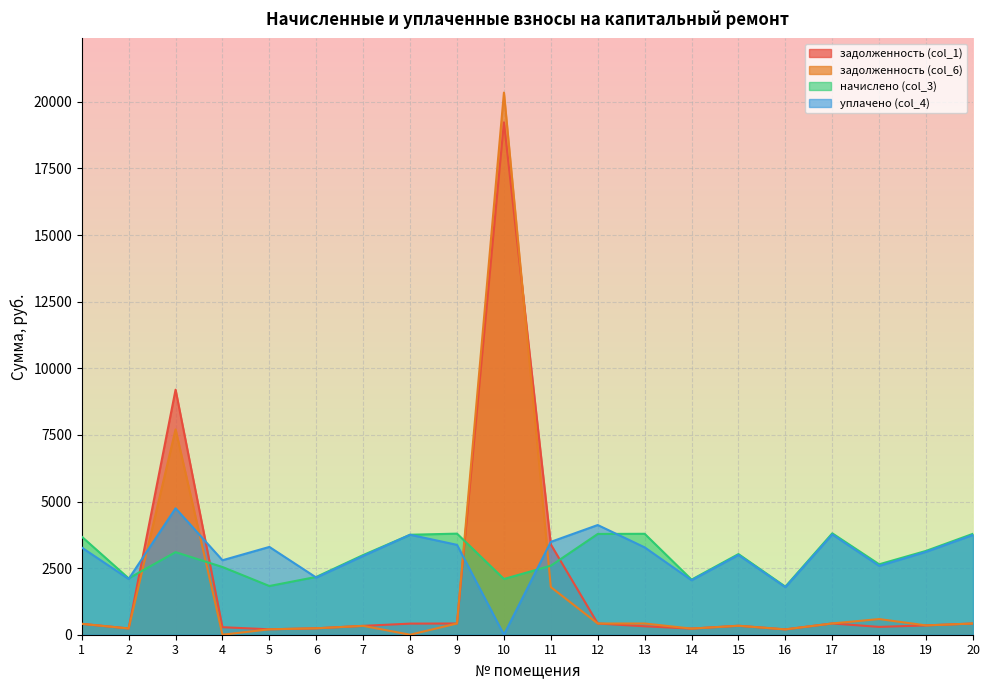

Which series ends up on top after the final intersection of задолженность (col_1) and задолженность (col_6)?

задолженность (col_1)